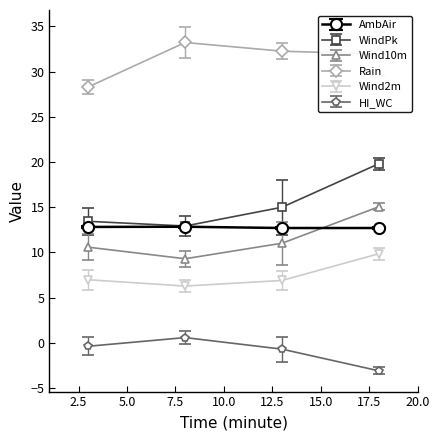

How many interior local peaks does the HI_WC series have?

1